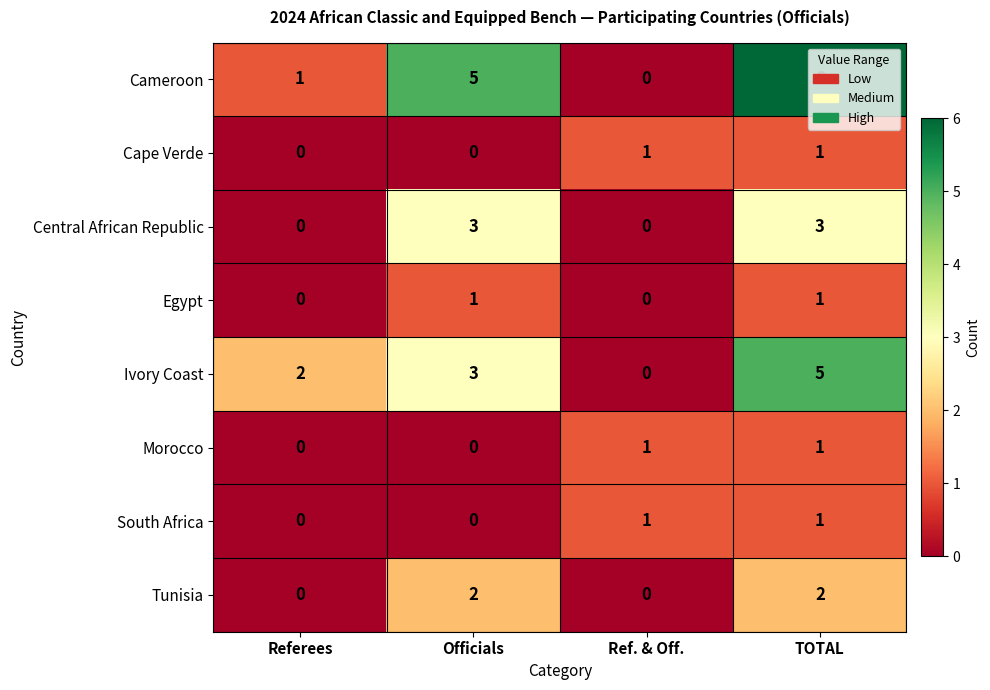

Count the Tunisia values in the range 0 to 2.

4